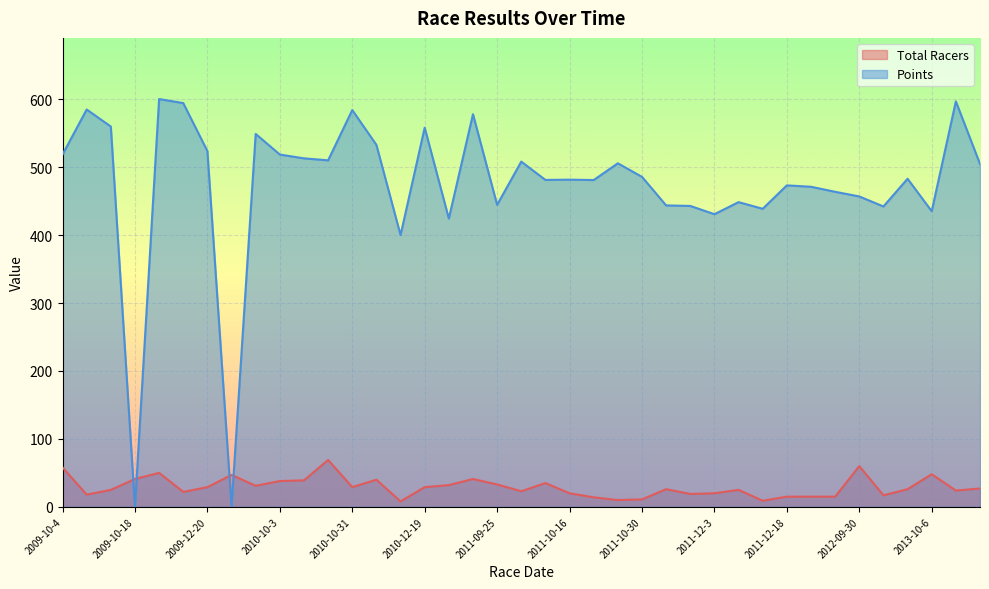

How many interior local valleys does the Total Racers series have?

11